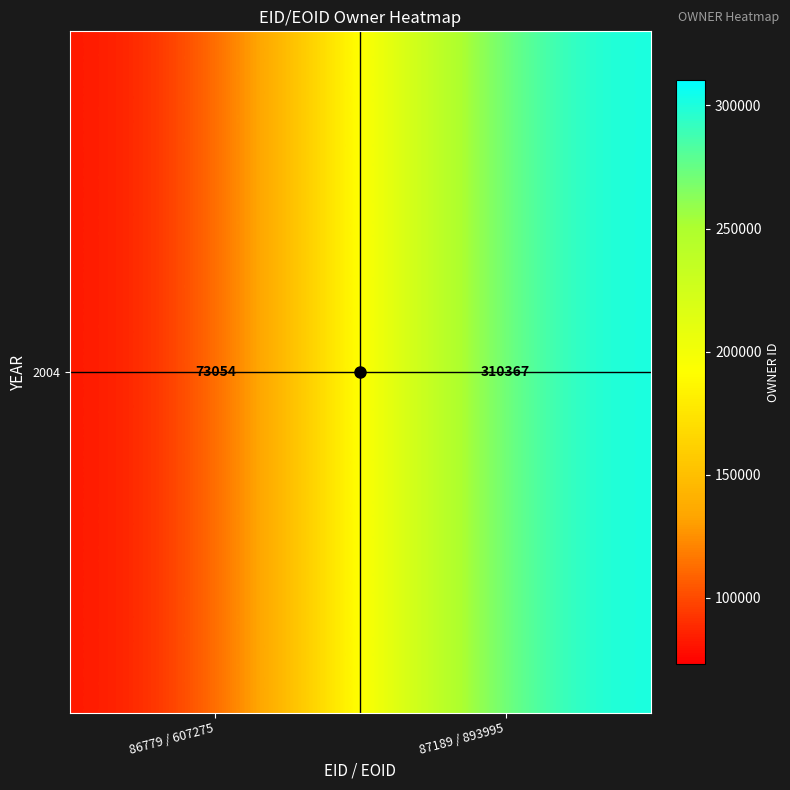

Which has a higher value, 87189 / 893995 or 86779 / 607275?

87189 / 893995